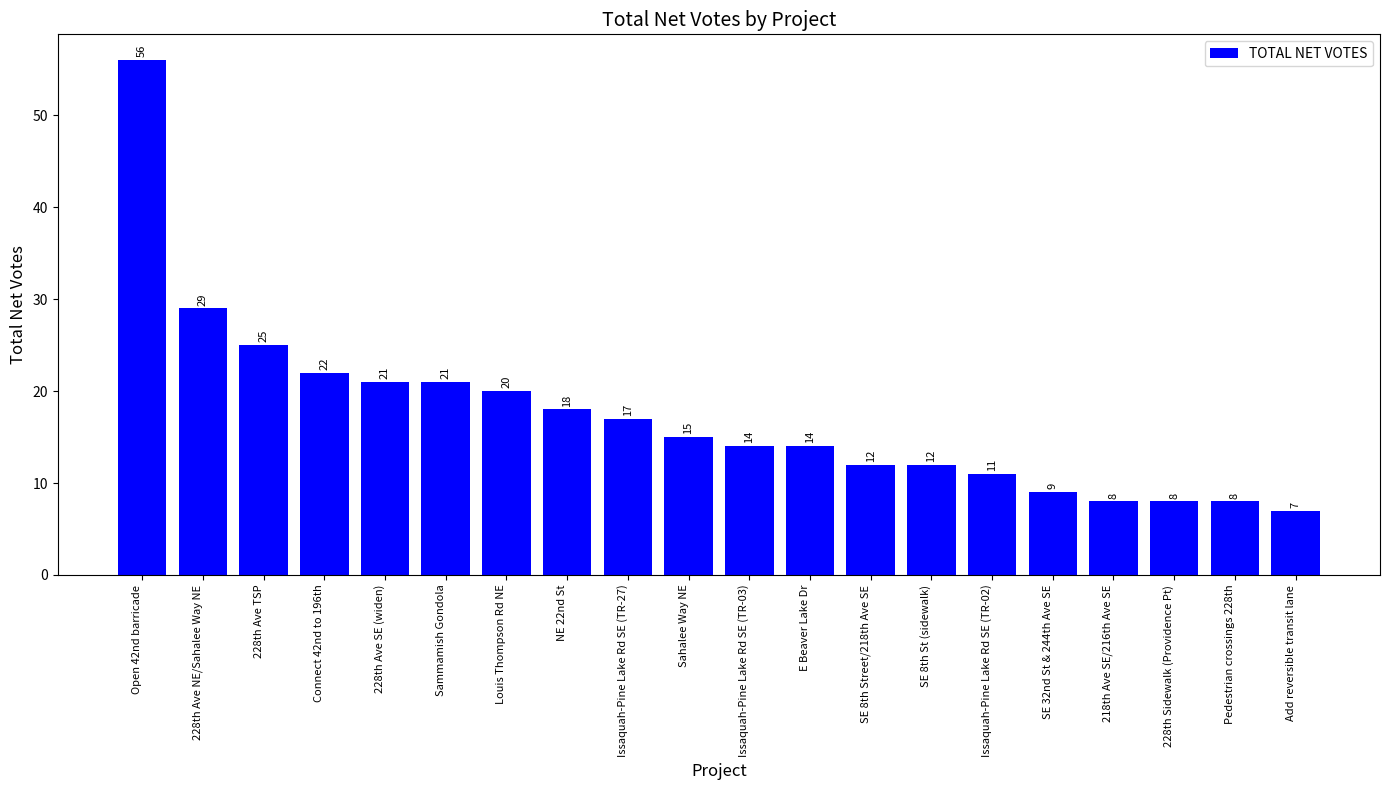

What is the greatest value displayed?

56